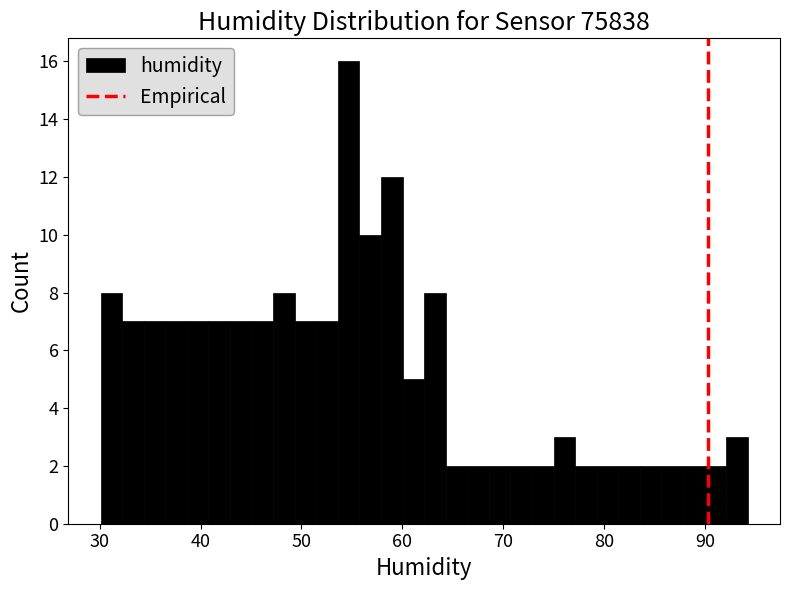

Read against the x-axis, roughly where is the centre of the tallest bar?

55